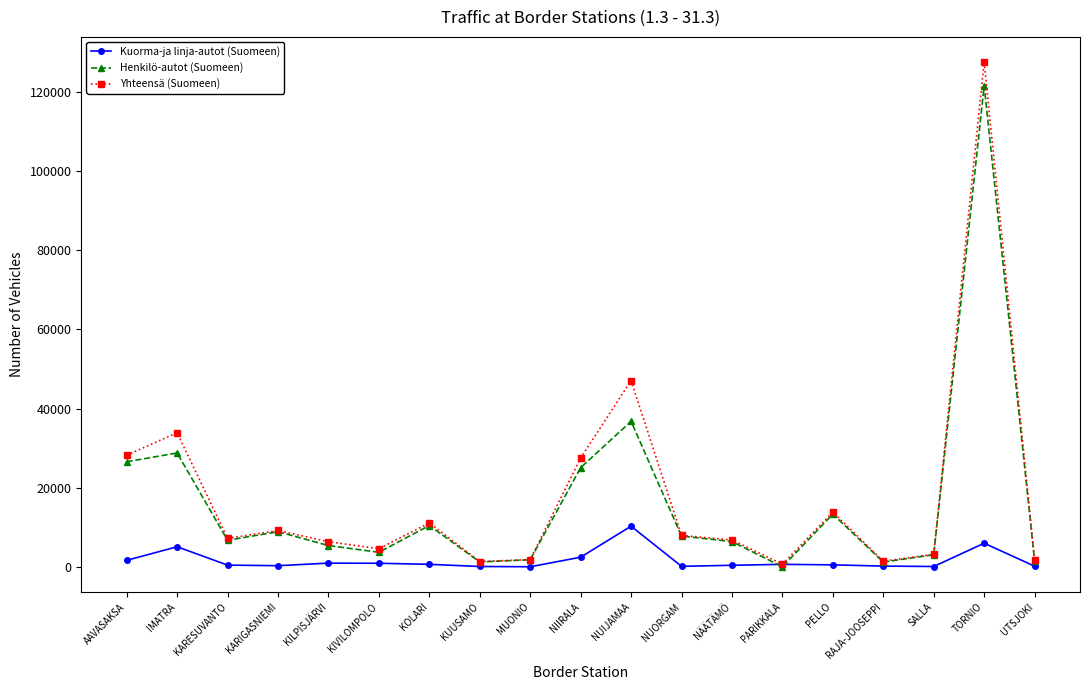

Rank the series by their maximum value, from lowest to highest.

Kuorma-ja linja-autot (Suomeen), Henkilö-autot (Suomeen), Yhteensä (Suomeen)